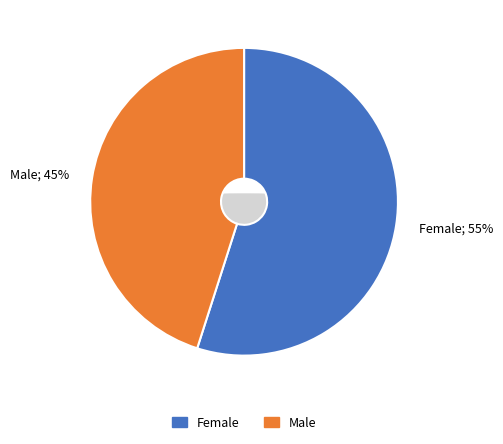

Which category has the biggest portion of the pie?

Female